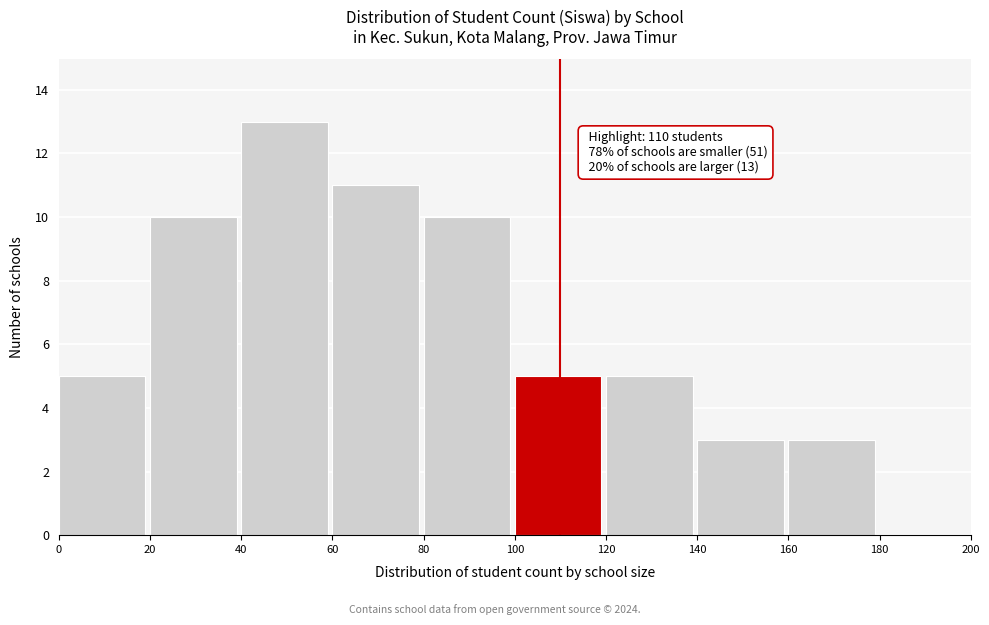

Over which range of the x-axis is the bar tallest?

40 to 60